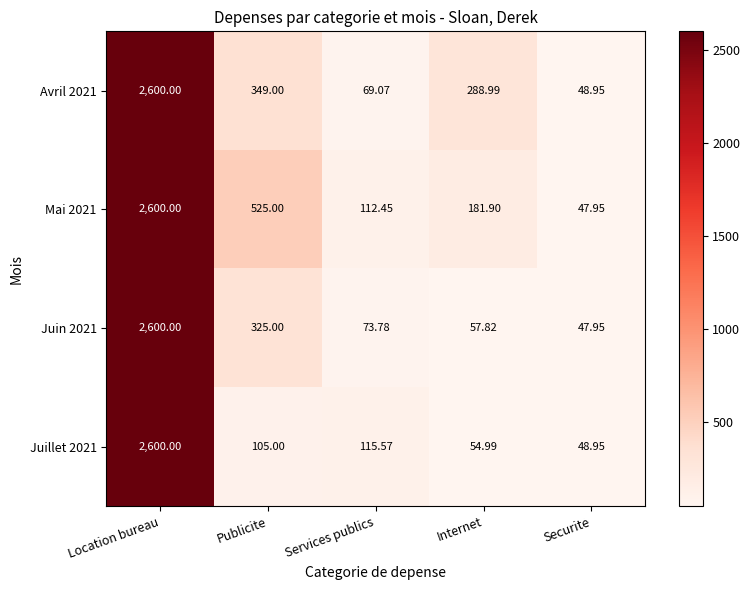

List the series in order of their overall mean, lowest first.

Juillet 2021, Juin 2021, Avril 2021, Mai 2021